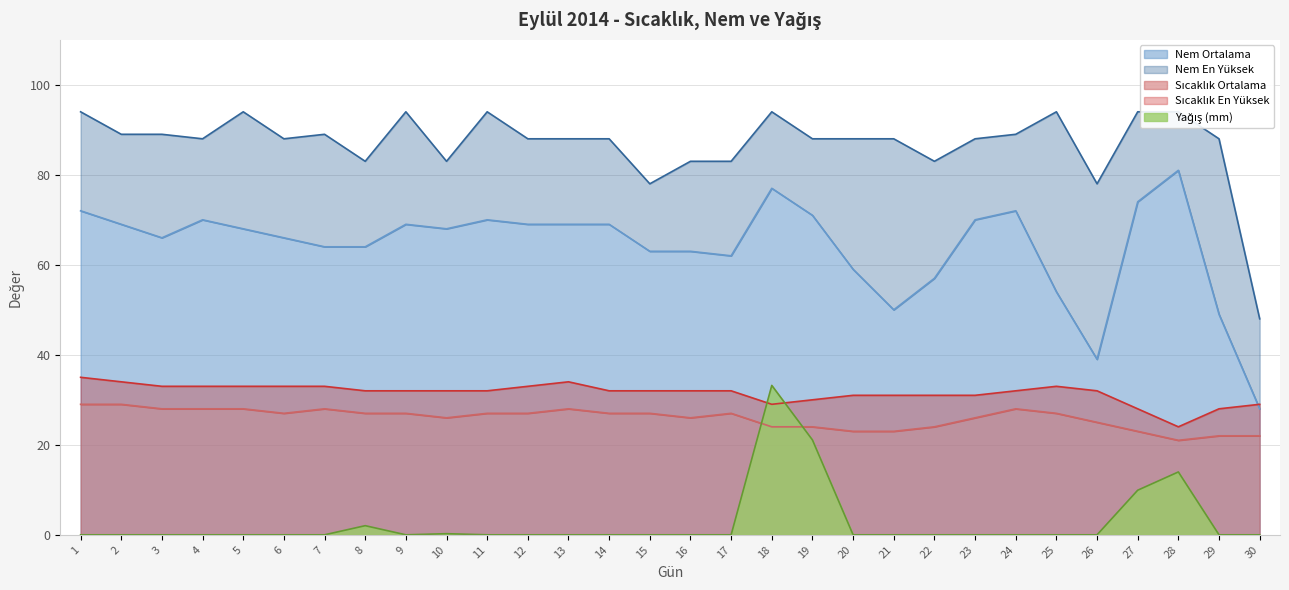

Rank the series at 13 from highest to lowest value.

Nem En Yüksek, Nem Ortalama, Sıcaklık En Yüksek, Sıcaklık Ortalama, Yağış